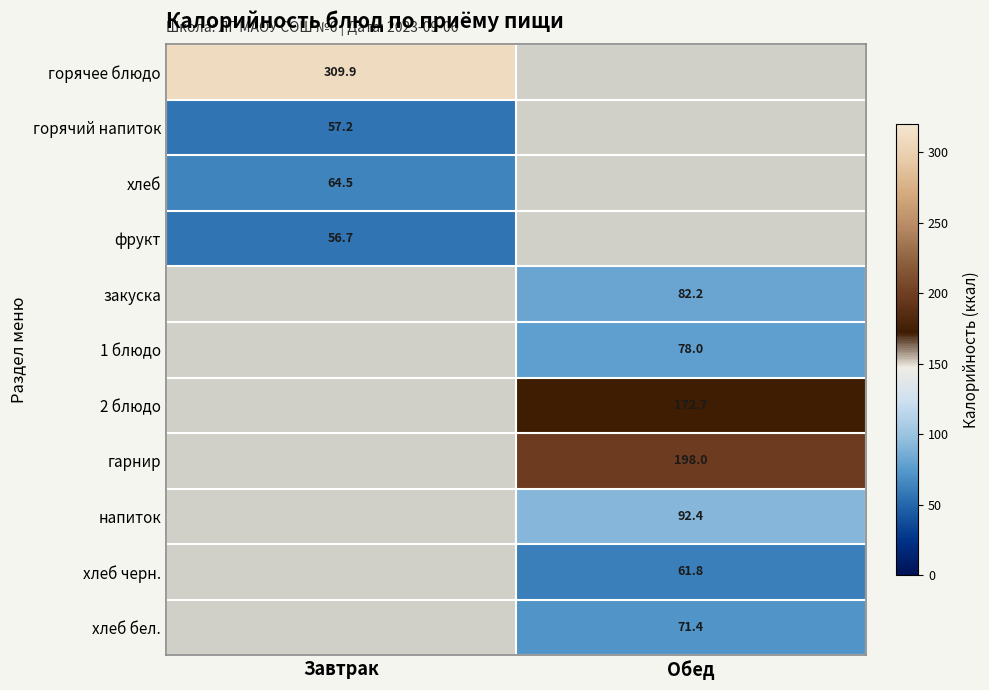

How many values in хлеб черн. are above zero?

1